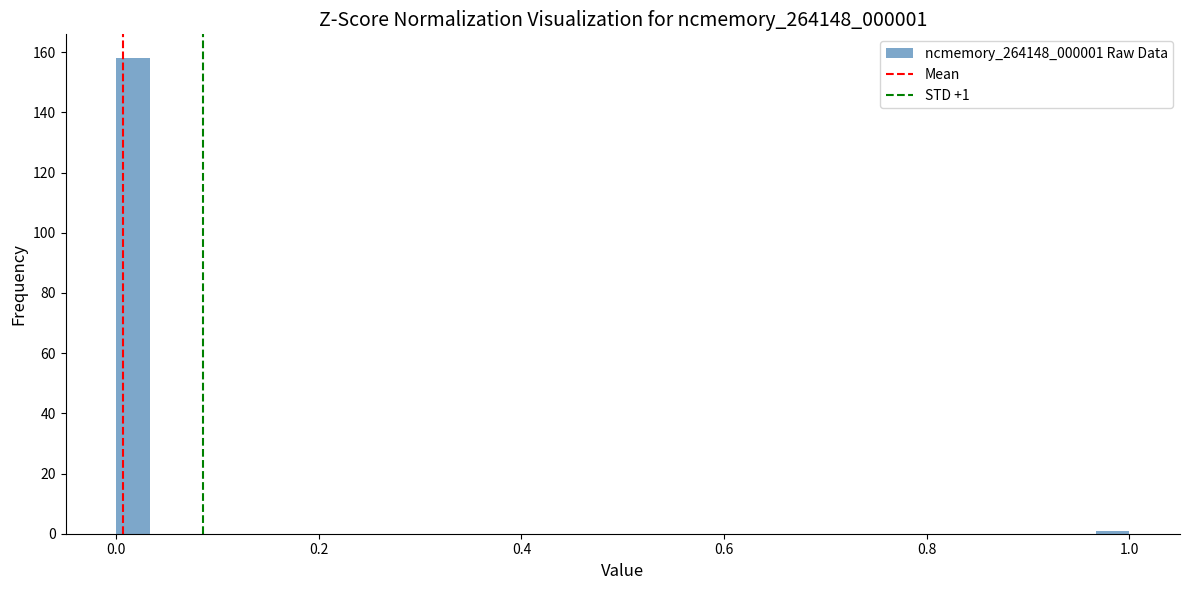

Around what value on the x-axis is the tallest bar? Give the approximate position of its centre, as read against the axis.

0.02